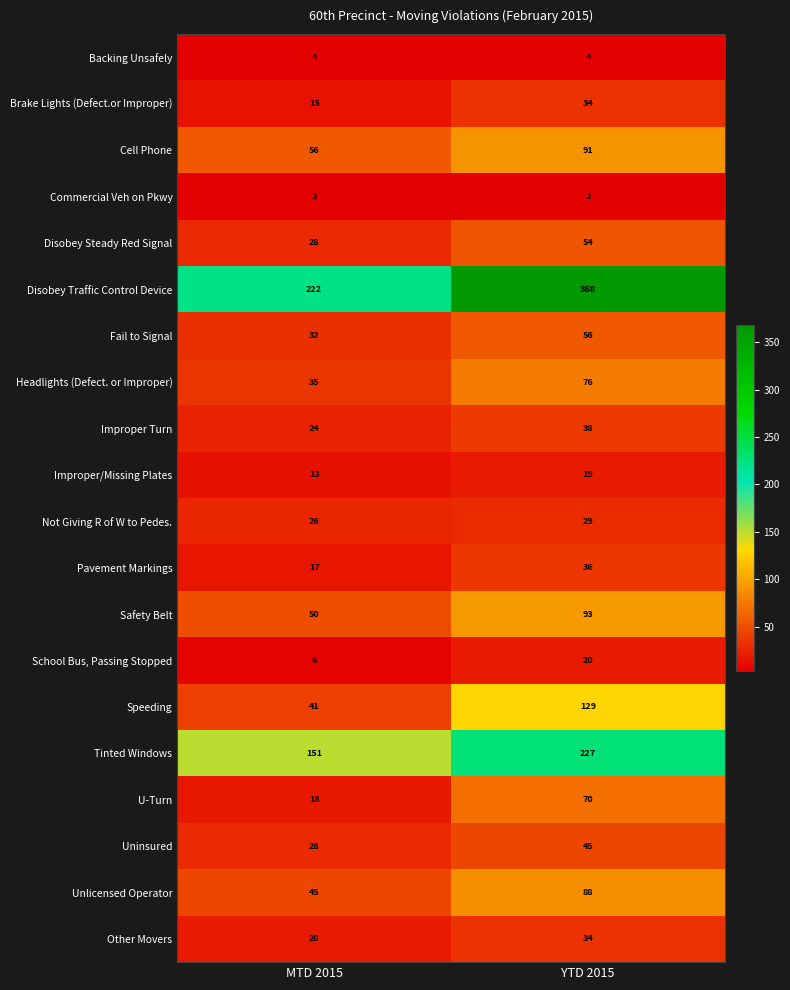

True or false: Backing Unsafely has a value of 4 at MTD 2015.

True